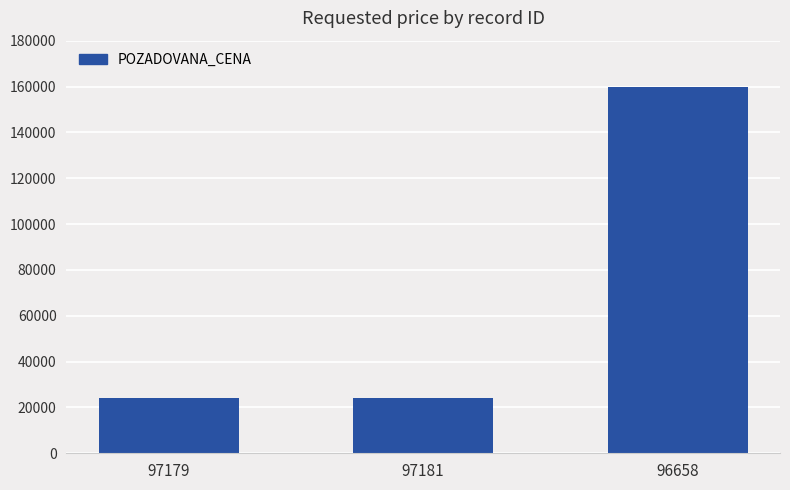

What is the label of the 2nd bar from the right?

97181